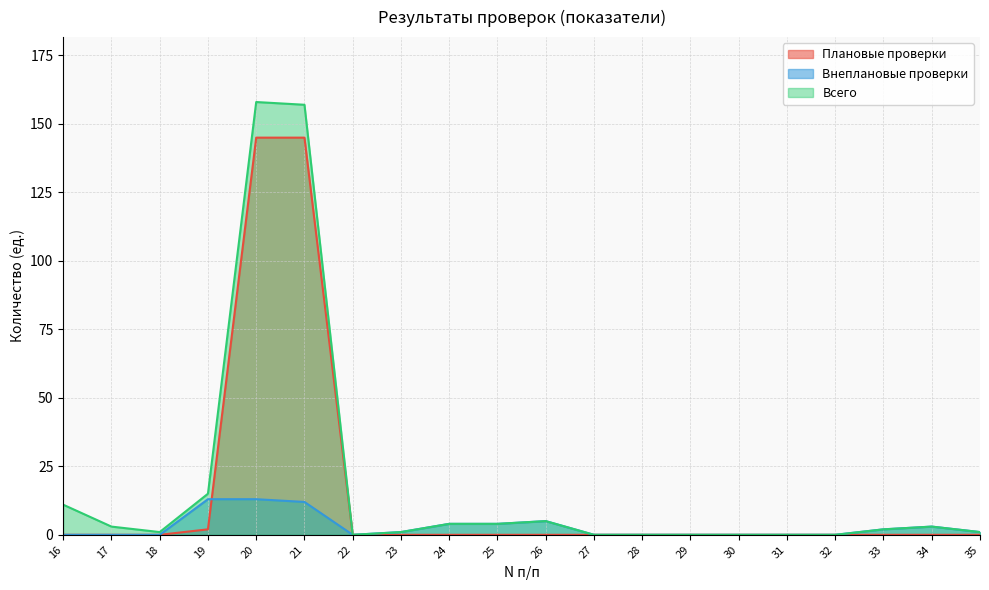

List the series in order of their overall mean, lowest first.

Внеплановые проверки, Плановые проверки, Всего